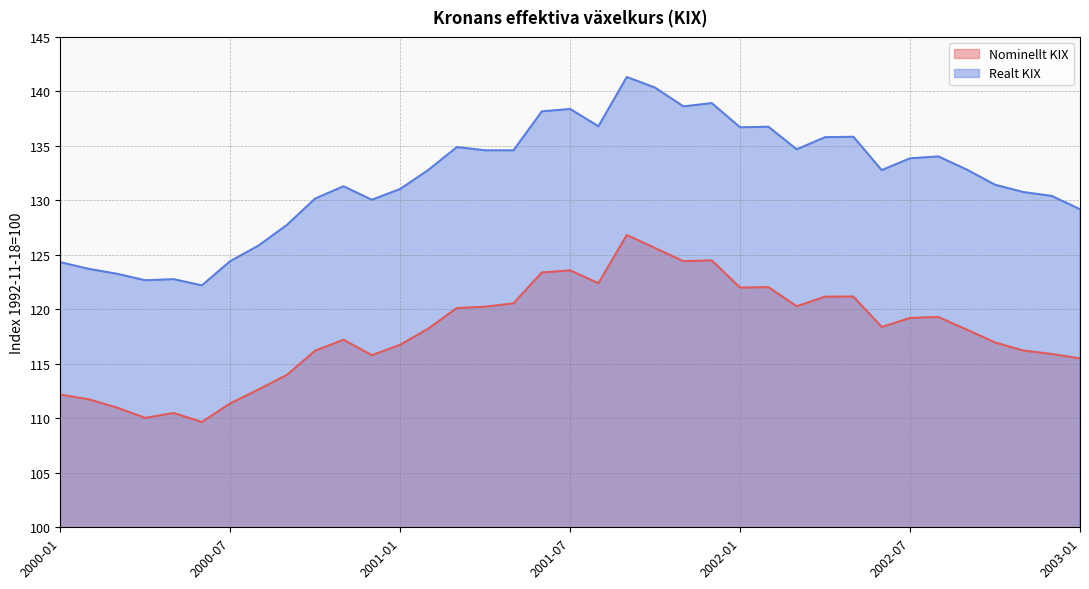

Does the chart have visible grid lines?

Yes